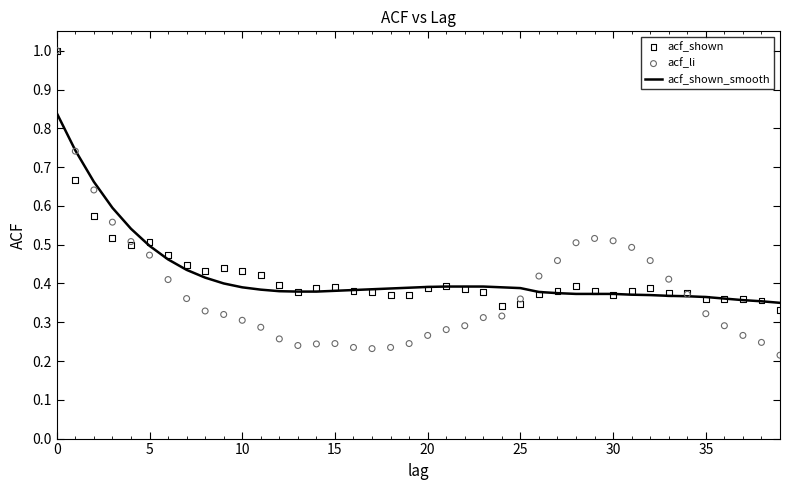

Which series has the largest Y range (max minus min)?

acf_li